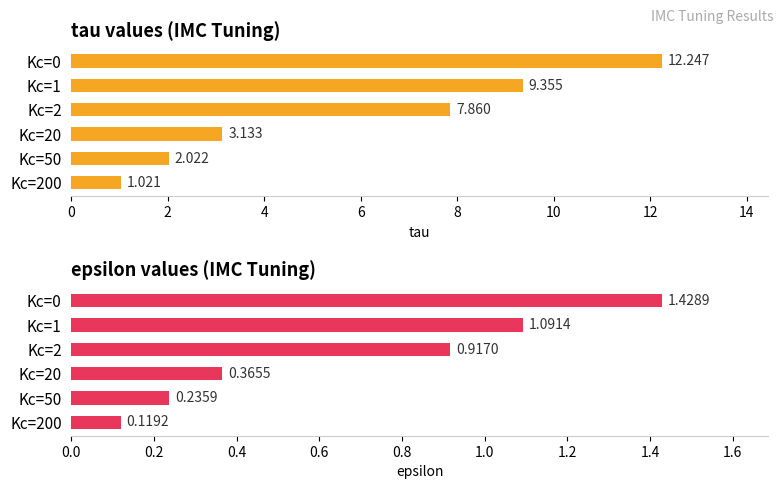

What is the value of the epsilon bar at the 4th from the left?

0.4